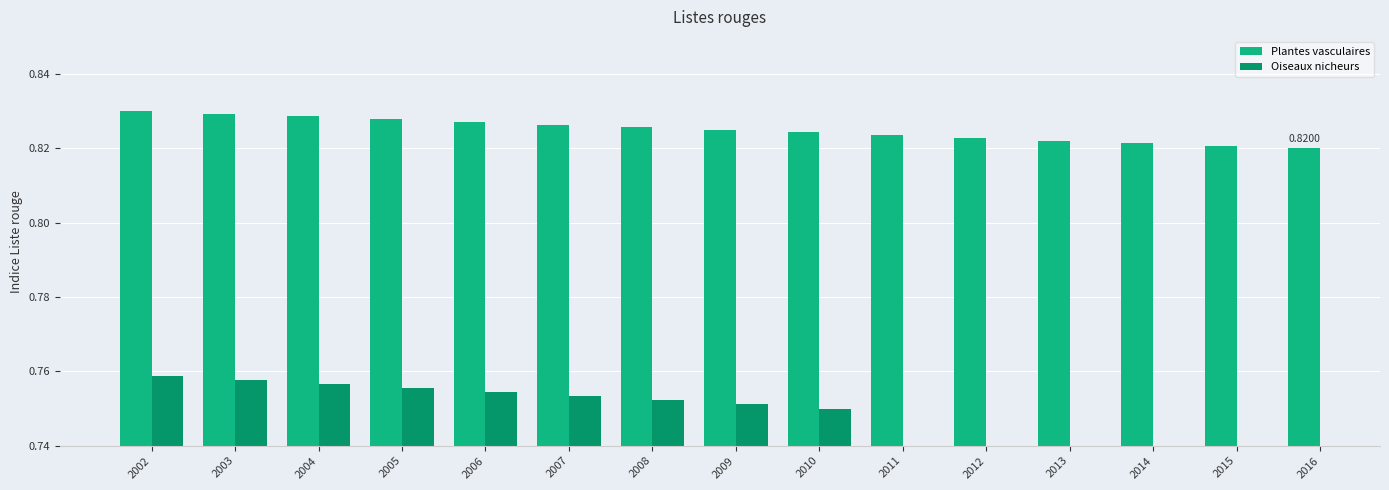

Reading left to right, what are all the values shown in this chart?

2002=0.8	2003=0.8	2004=0.8	2005=0.8	2006=0.8	2007=0.8	2008=0.8	2009=0.8	2010=0.8	2011=0.8	2012=0.8	2013=0.8	2014=0.8	2015=0.8	2016=0.8